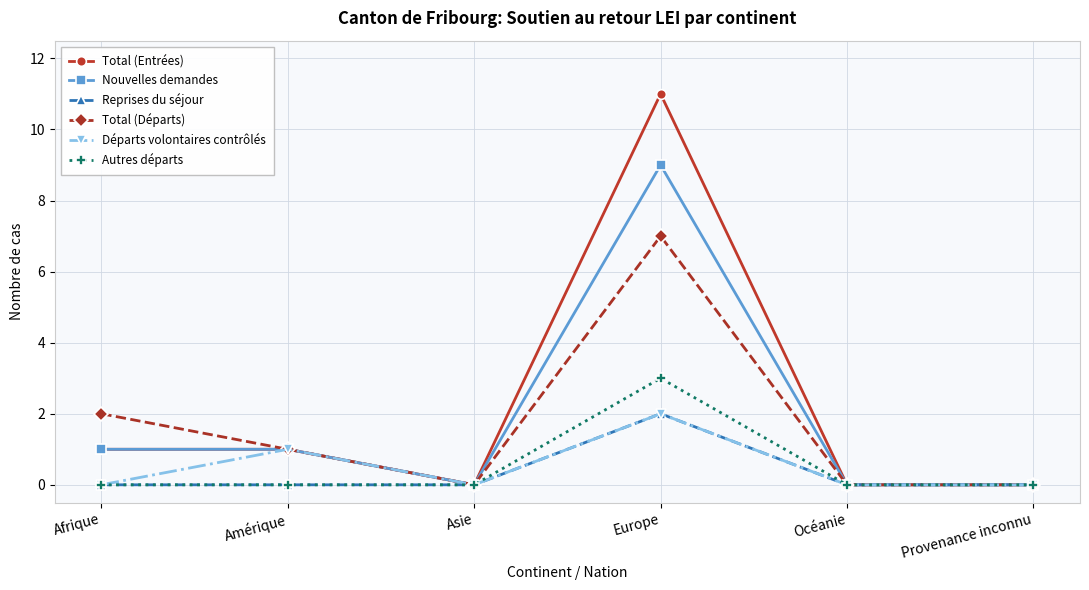

Reading right to left, list all the values displayed in this chart.

Total (Entrées): Provenance inconnu=0	Océanie=0	Europe=11	Asie=0	Amérique=1	Afrique=1
Nouvelles demandes: Provenance inconnu=0	Océanie=0	Europe=9	Asie=0	Amérique=1	Afrique=1
Reprises du séjour: Provenance inconnu=0	Océanie=0	Europe=2	Asie=0	Amérique=0	Afrique=0
Total (Départs): Provenance inconnu=0	Océanie=0	Europe=7	Asie=0	Amérique=1	Afrique=2
Départs volontaires contrôlés: Provenance inconnu=0	Océanie=0	Europe=2	Asie=0	Amérique=1	Afrique=0
Autres départs: Provenance inconnu=0	Océanie=0	Europe=3	Asie=0	Amérique=0	Afrique=0